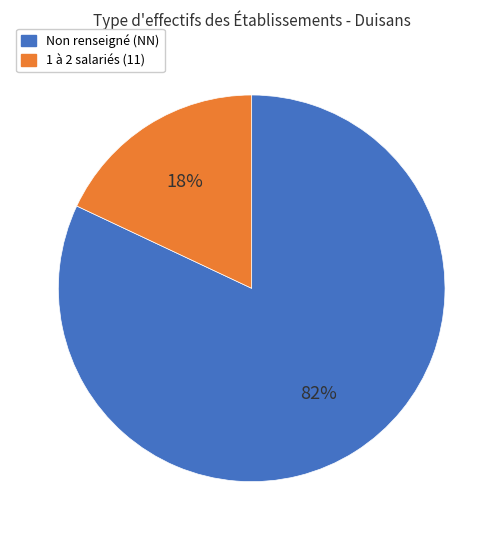

To the nearest percent, what is the difference between the largest and smallest slice percentages?

64%